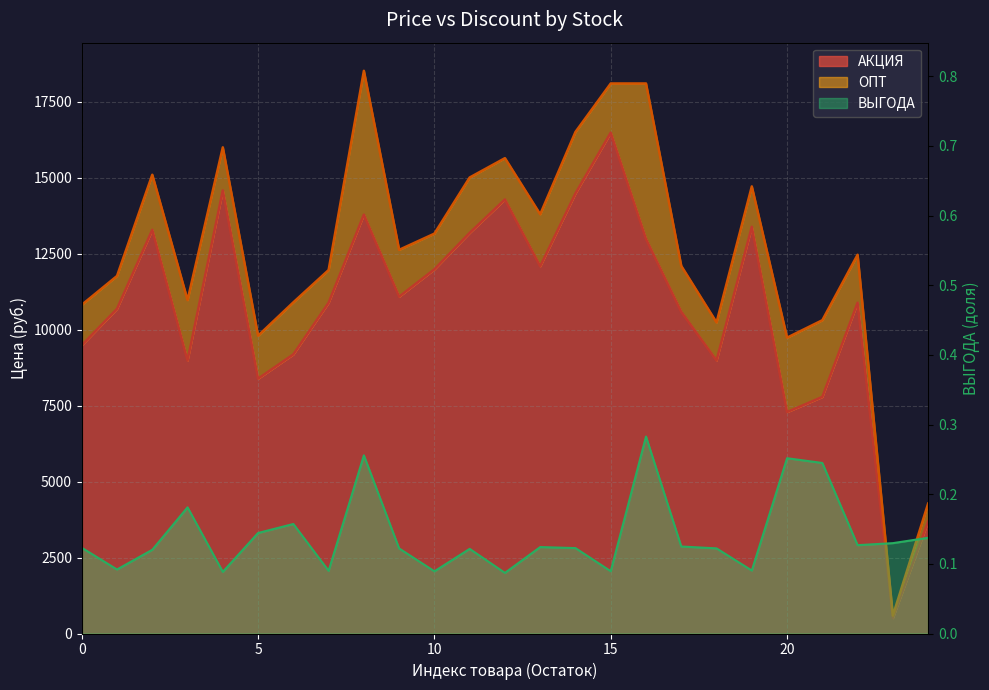

Between 4 and 3, which is larger?

4